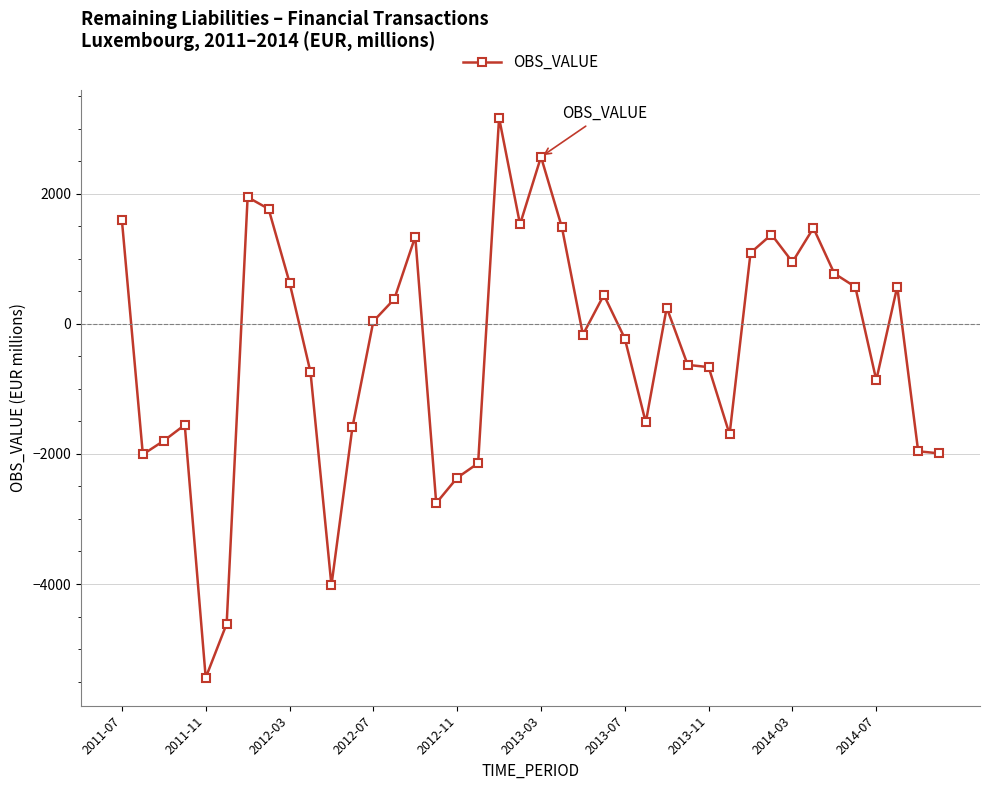

What is the average value?

-370